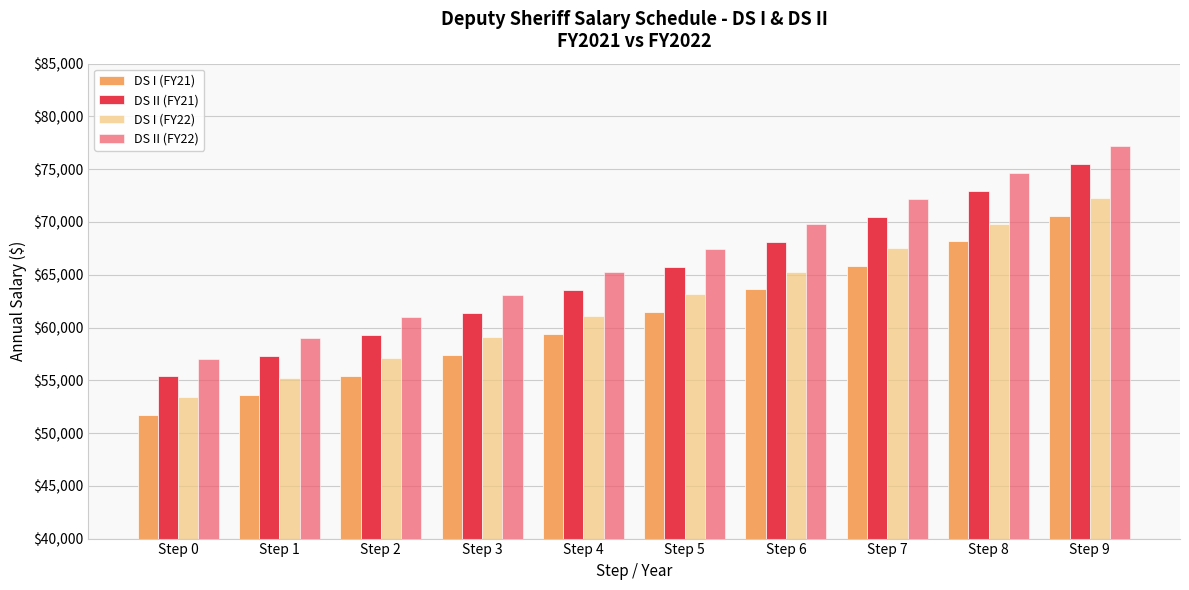

Reading right to left, transcribe all the data shown in this chart.

DS I (FY21): Step 9=70542	Step 8=68155	Step 7=65850	Step 6=63622	Step 5=61470	Step 4=59392	Step 3=57383	Step 2=55441	Step 1=53568	Step 0=51755
DS II (FY21): Step 9=75481	Step 8=72928	Step 7=70462	Step 6=68077	Step 5=65775	Step 4=63550	Step 3=61398	Step 2=59324	Step 1=57318	Step 0=55378
DS I (FY22): Step 9=72226	Step 8=69839	Step 7=67534	Step 6=65306	Step 5=63154	Step 4=61076	Step 3=59067	Step 2=57125	Step 1=55252	Step 0=53439
DS II (FY22): Step 9=77165	Step 8=74612	Step 7=72146	Step 6=69761	Step 5=67459	Step 4=65234	Step 3=63082	Step 2=61008	Step 1=59002	Step 0=57062